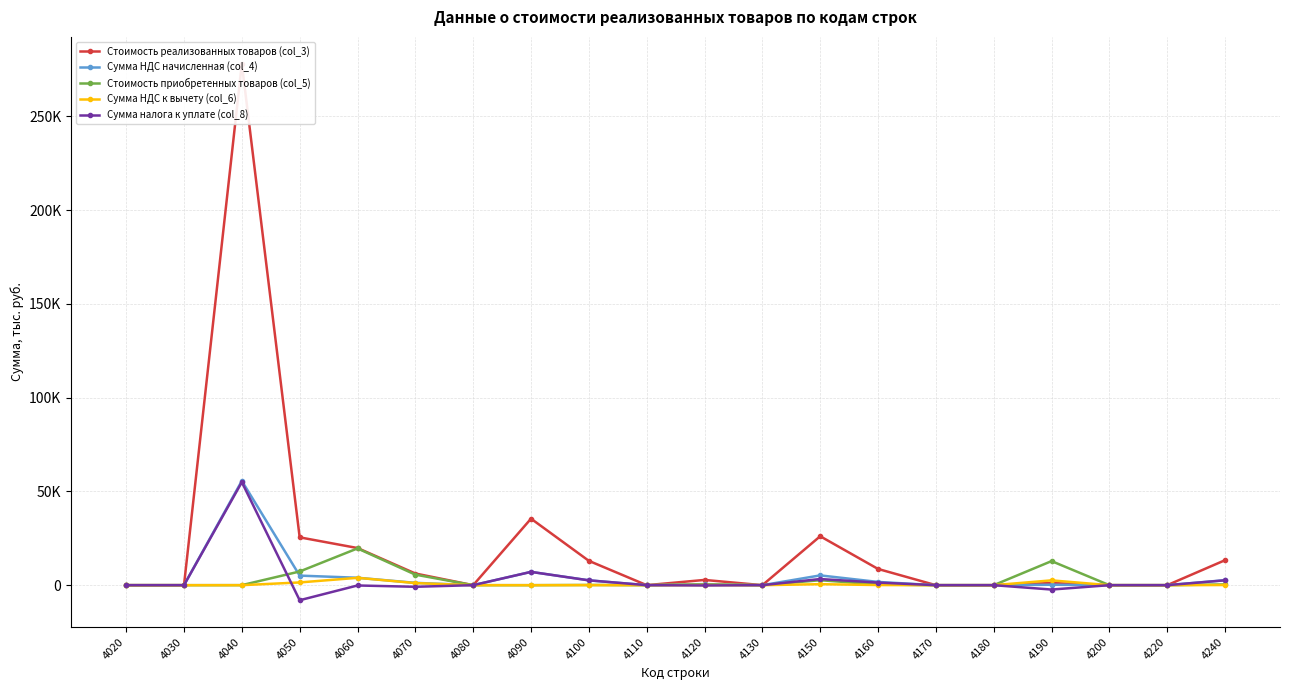

Is the value of Сумма НДС начисленная (col_4) at 4090 greater than the value of Сумма налога к уплате (col_8) at 4150?

Yes